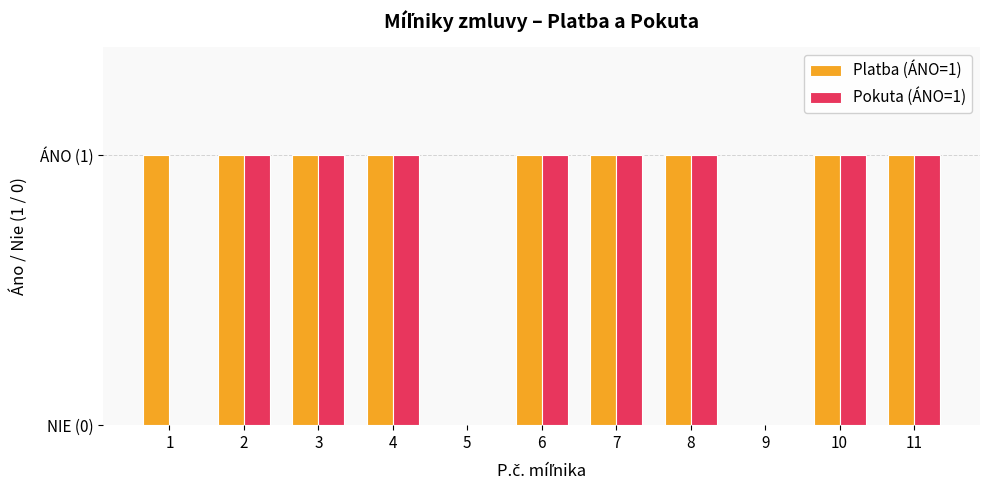

What are all the series names shown in the legend?

Platba (ÁNO=1), Pokuta (ÁNO=1)